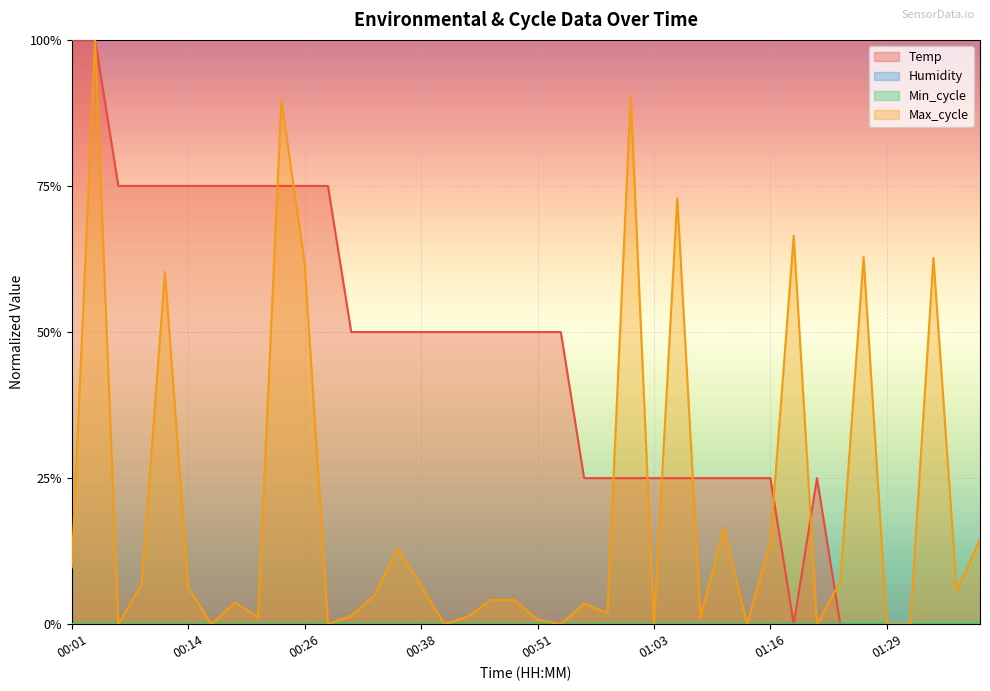

Rank the categories by Temp value from lowest to highest.

01:18, 01:23, 01:26, 01:29, 01:31, 01:34, 01:36, 01:39, 00:56, 00:58, 01:01, 01:03, 01:06, 01:08, 01:11, 01:13, 01:16, 01:21, 00:31, 00:33, 00:36, 00:38, 00:41, 00:43, 00:46, 00:48, 00:51, 00:53, 00:06, 00:09, 00:11, 00:14, 00:16, 00:19, 00:21, 00:24, 00:26, 00:28, 00:01, 00:04